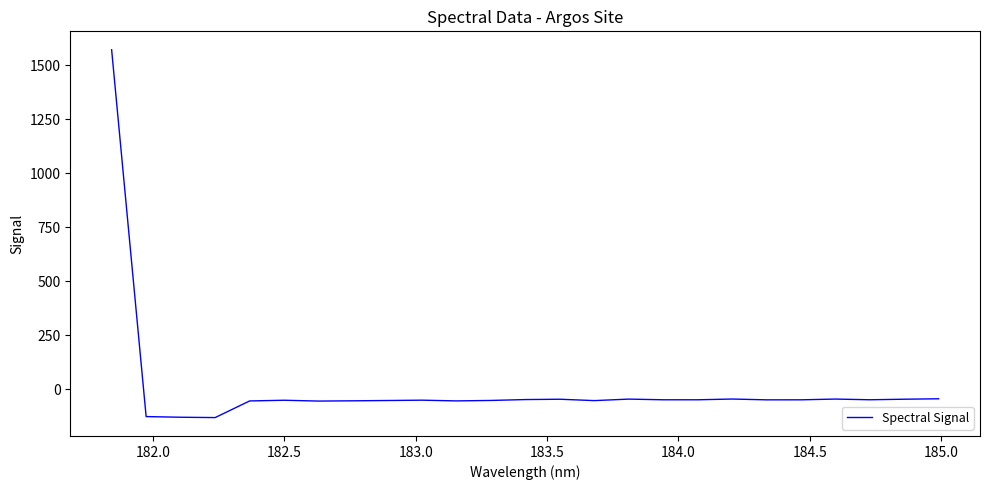

What is the difference between the maximum and minimum values?

1703.1